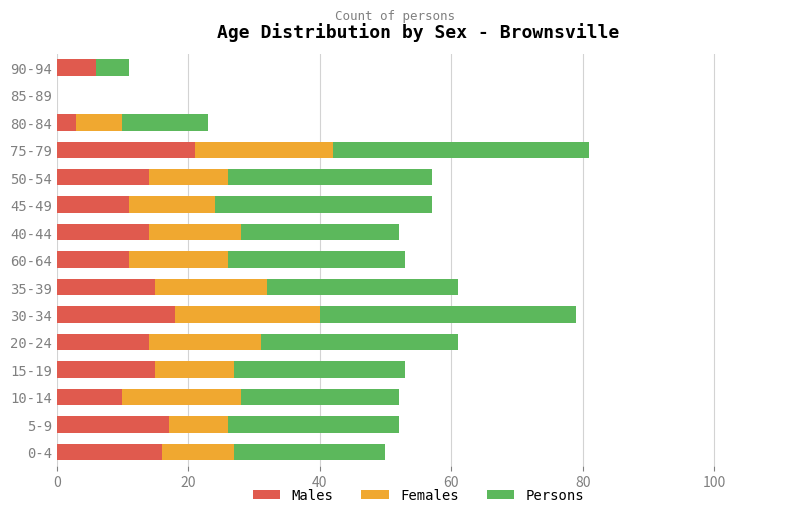

What is the total value across all series at 75-79?

81